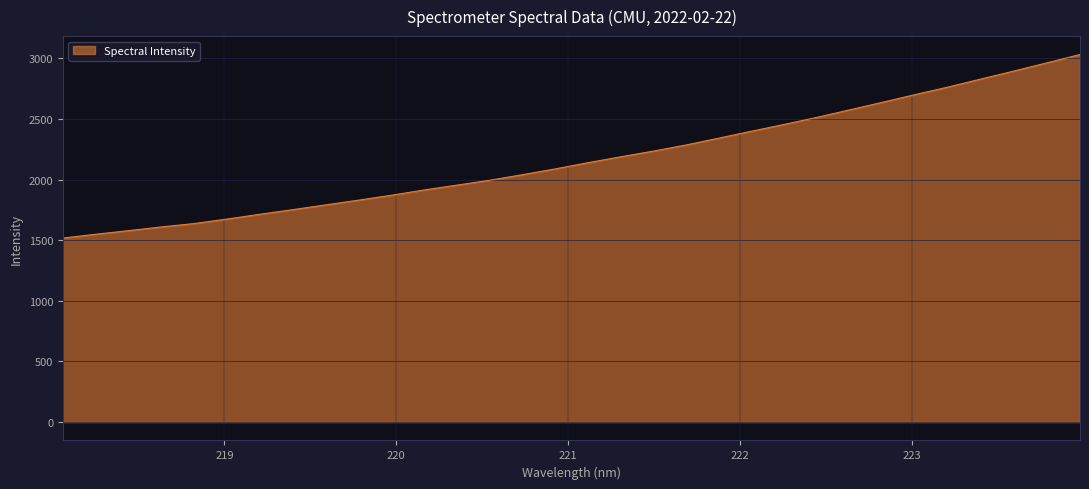

What is the maximum value shown in the chart?

3031.6